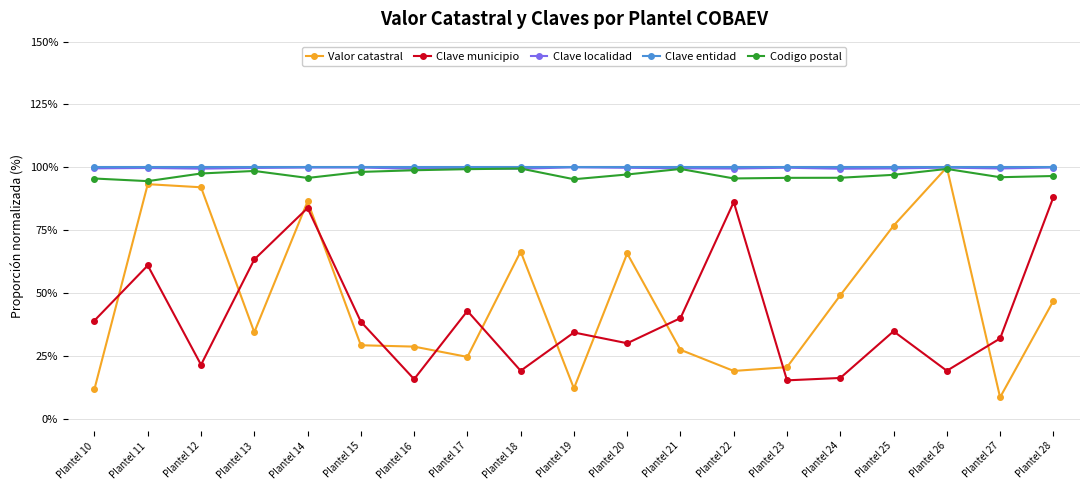

What is the maximum value shown in the chart?

1.0